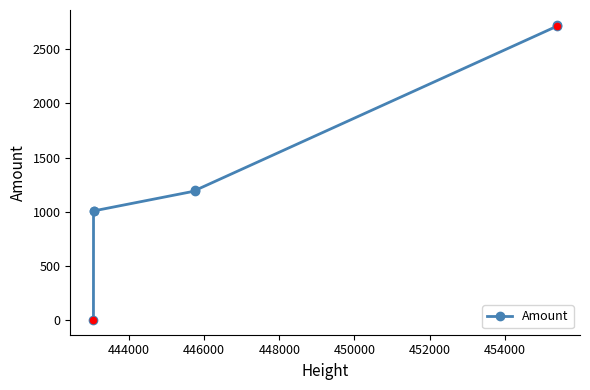

What is the greatest value displayed?

2727